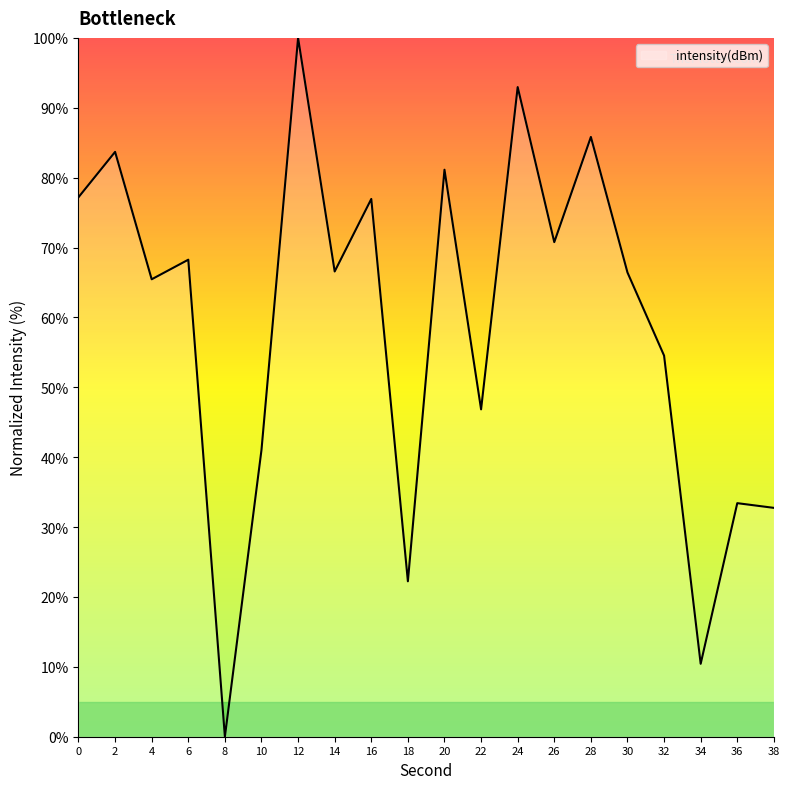

What is the maximum value shown in the chart?

100.0